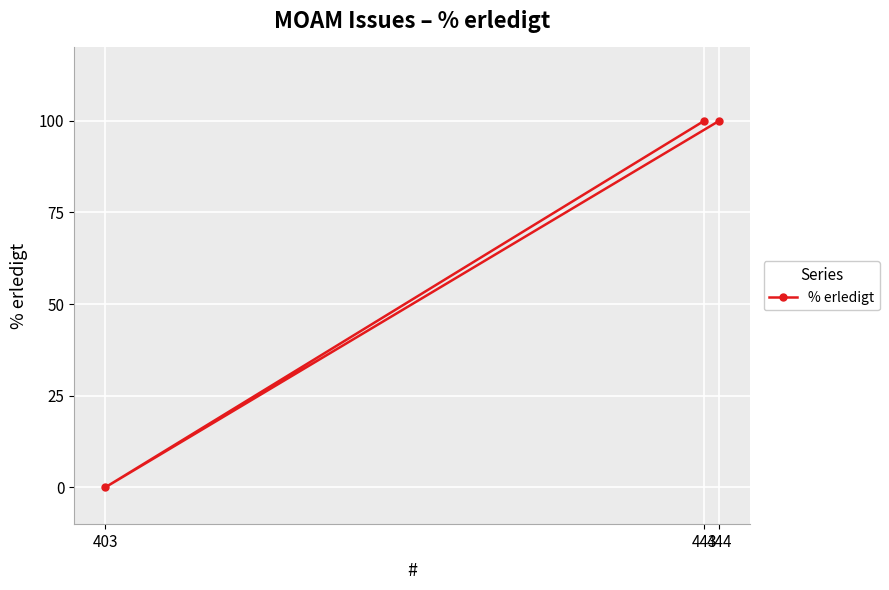

Where is the data nearest to the value 50?

444